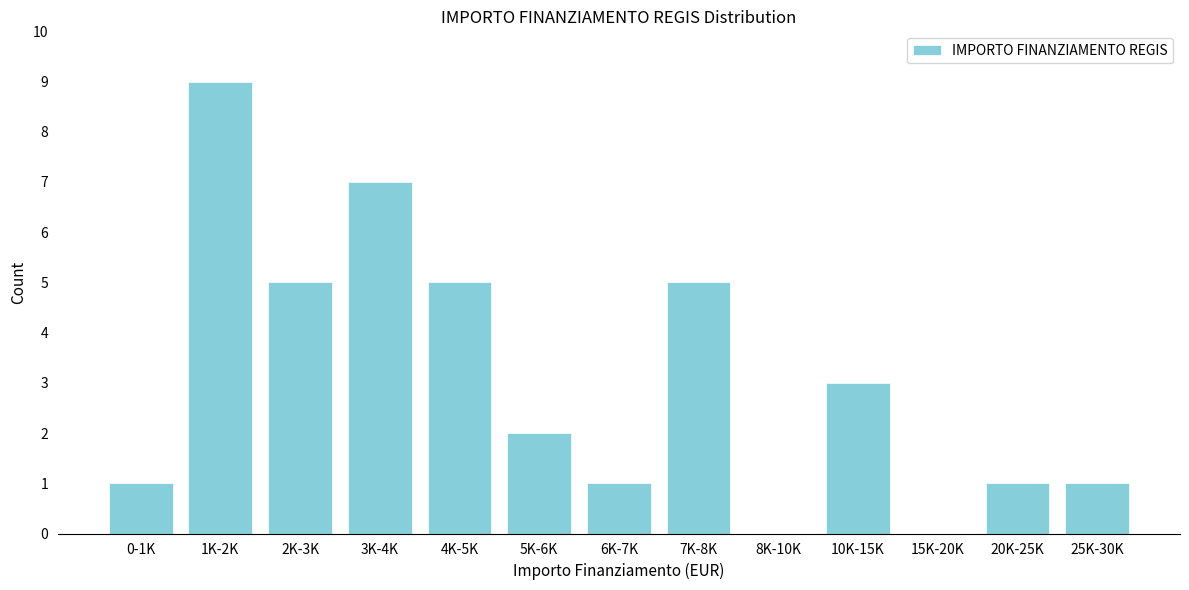

Reading left to right, list all the values displayed in this chart.

0-1K=1	1K-2K=9	2K-3K=5	3K-4K=7	4K-5K=5	5K-6K=2	6K-7K=1	7K-8K=5	8K-10K=0	10K-15K=3	15K-20K=0	20K-25K=1	25K-30K=1